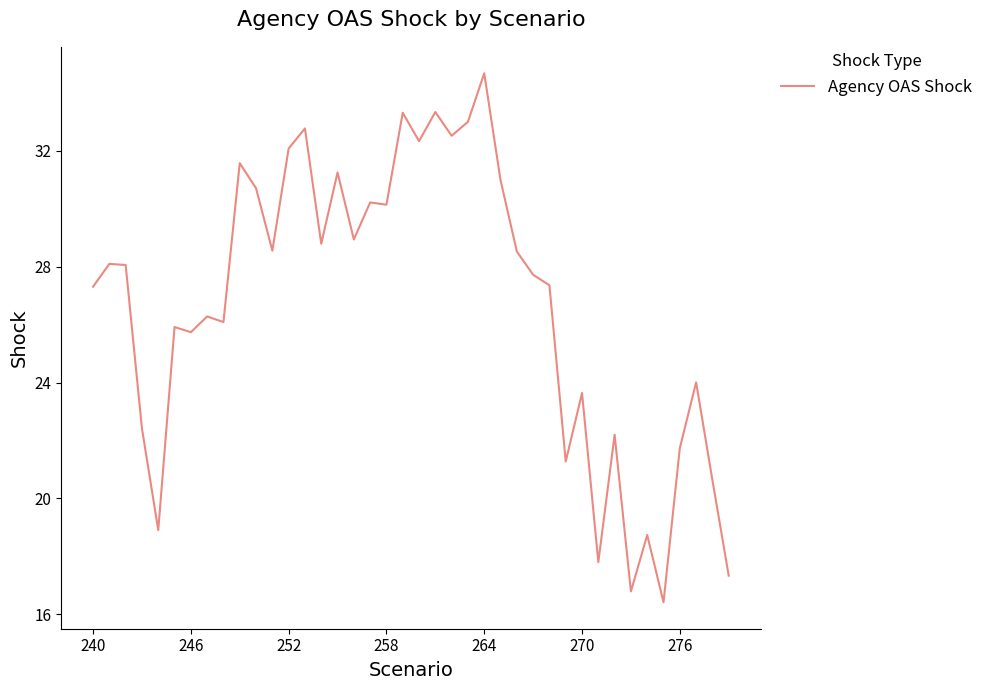

What is the minimum value shown in the chart?

16.4